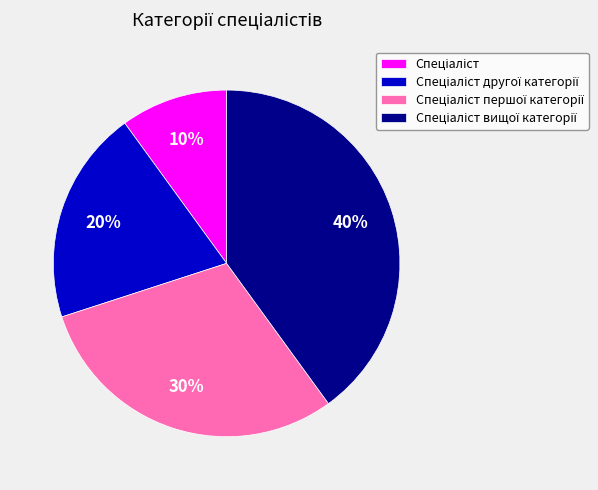

To the nearest percent, what is the average slice percentage?

25%